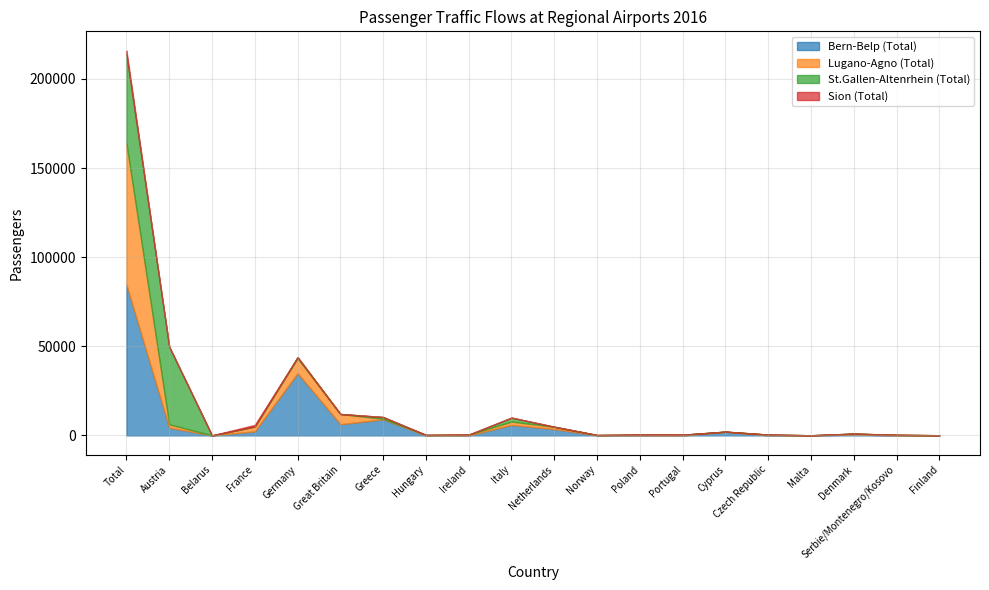

Between Great Britain and Czech Republic, which is larger?

Great Britain